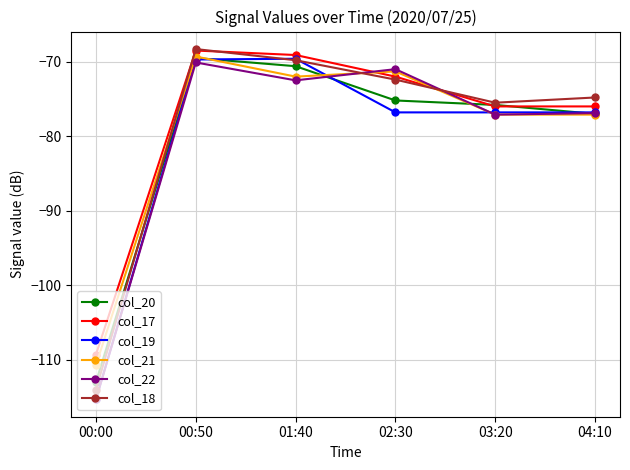

Is the value of col_22 at 00:00 greater than the value of col_17 at 00:00?

No